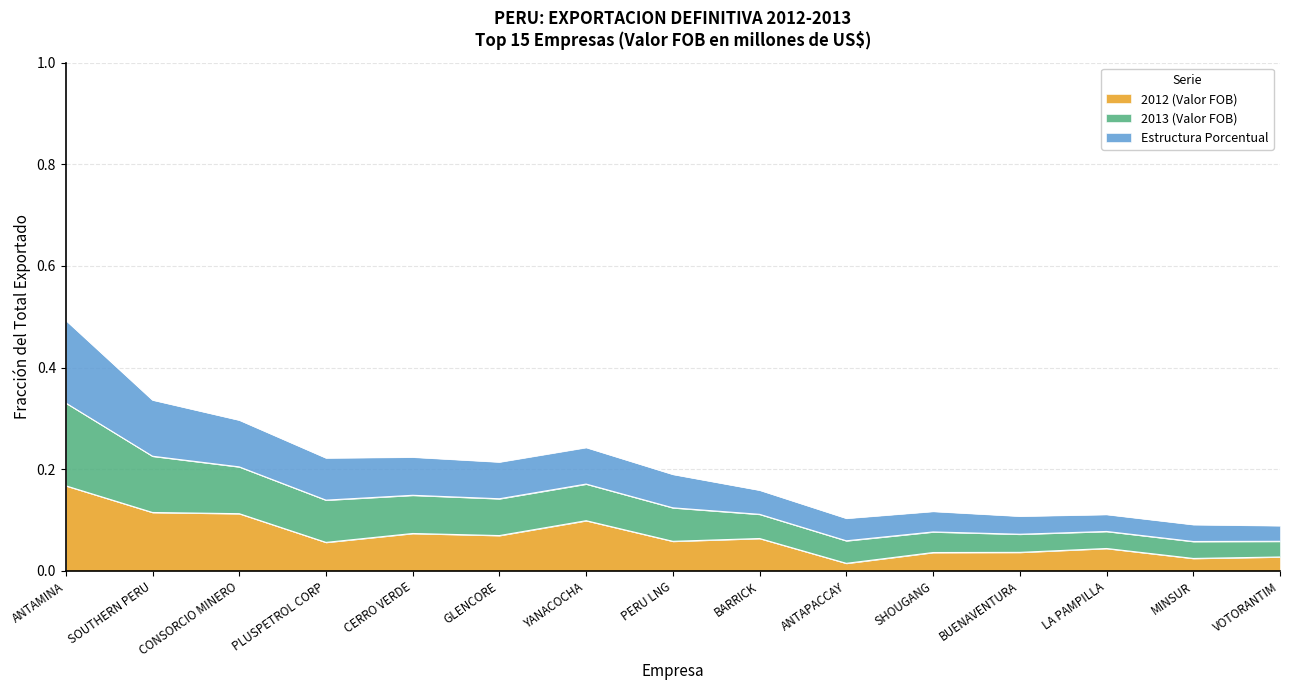

True or false: 2012 (Valor FOB) has more than 1 interior local peaks.

True